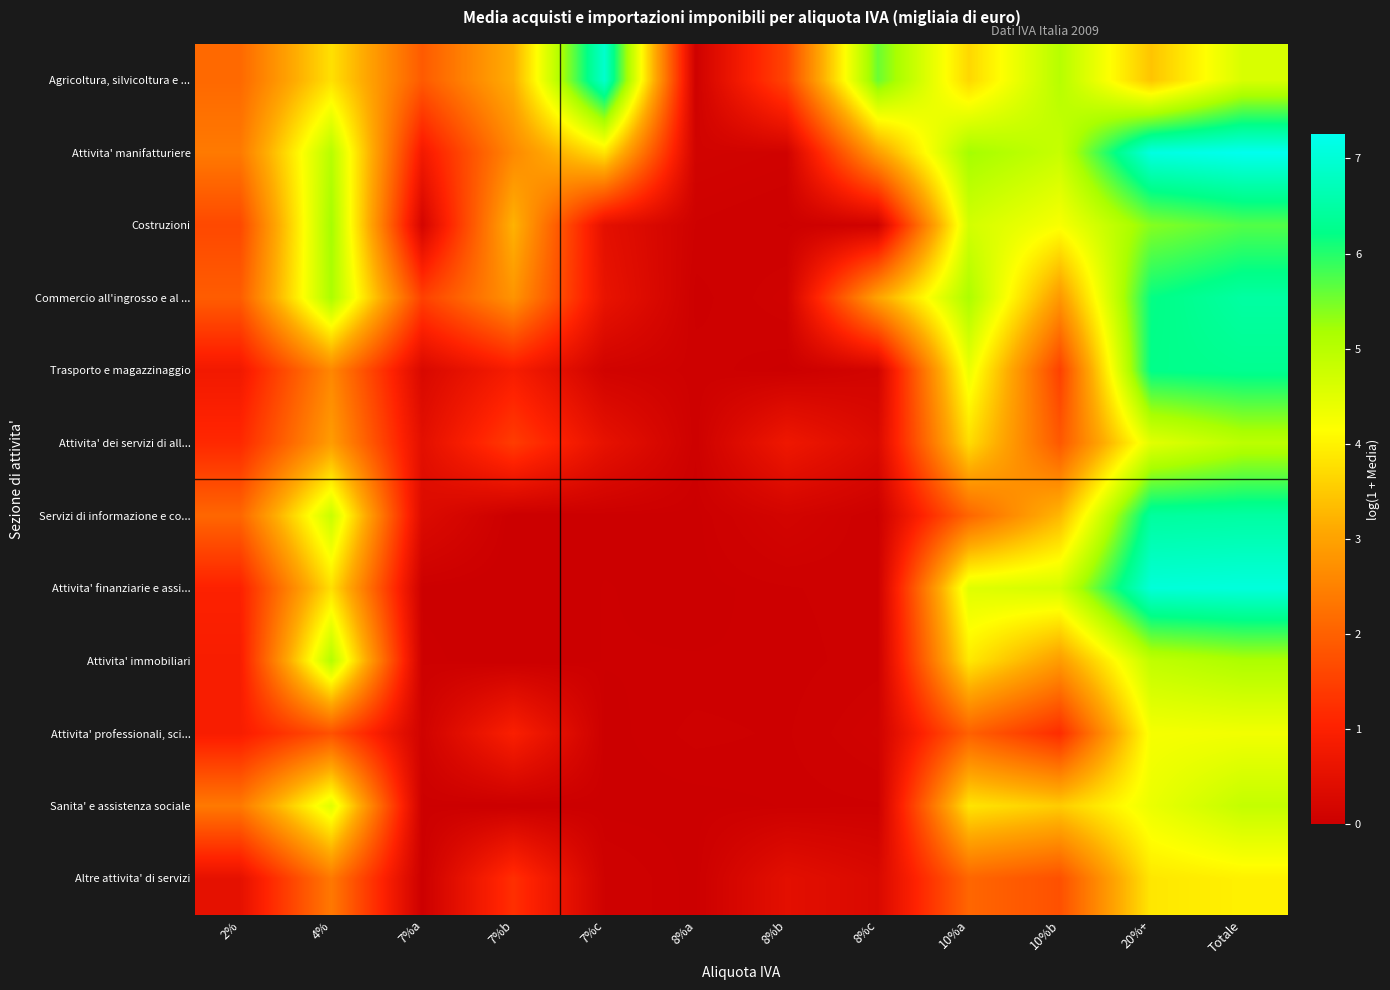

Rank the series by their maximum value, from lowest to highest.

Altre attivita' di servizi, Attivita' professionali, sci..., Sanita' e assistenza sociale, Attivita' dei servizi di all..., Attivita' immobiliari, Costruzioni, Trasporto e magazzinaggio, Commercio all'ingrosso e al ..., Servizi di informazione e co..., Agricoltura, silvicoltura e ..., Attivita' finanziarie e assi..., Attivita' manifatturiere